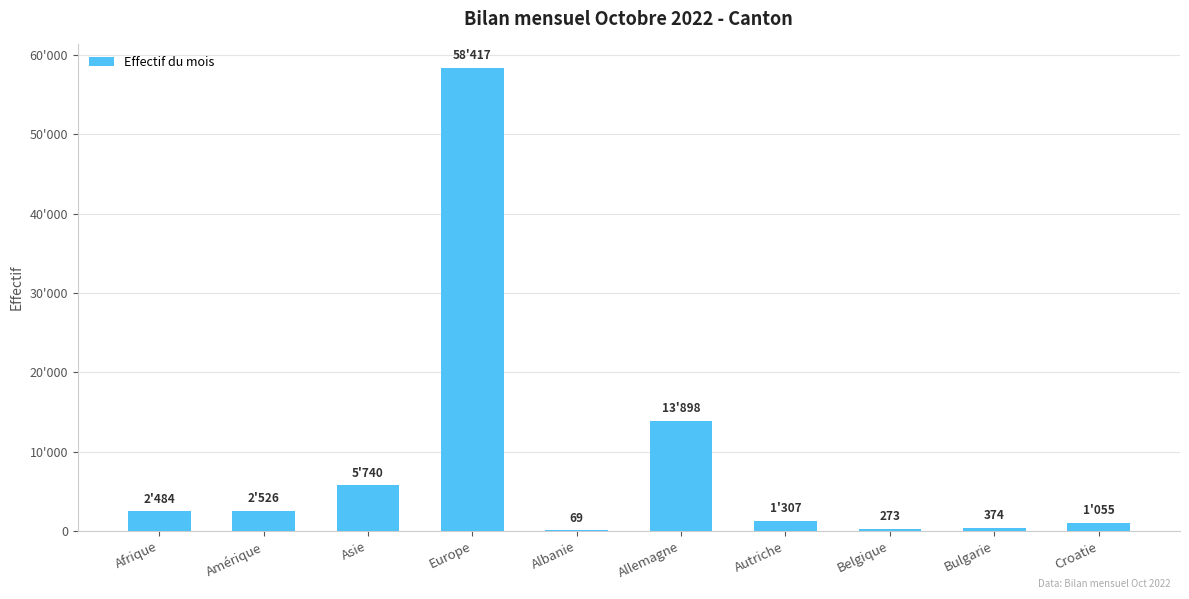

Is it true that the value at Autriche is 1307?

True